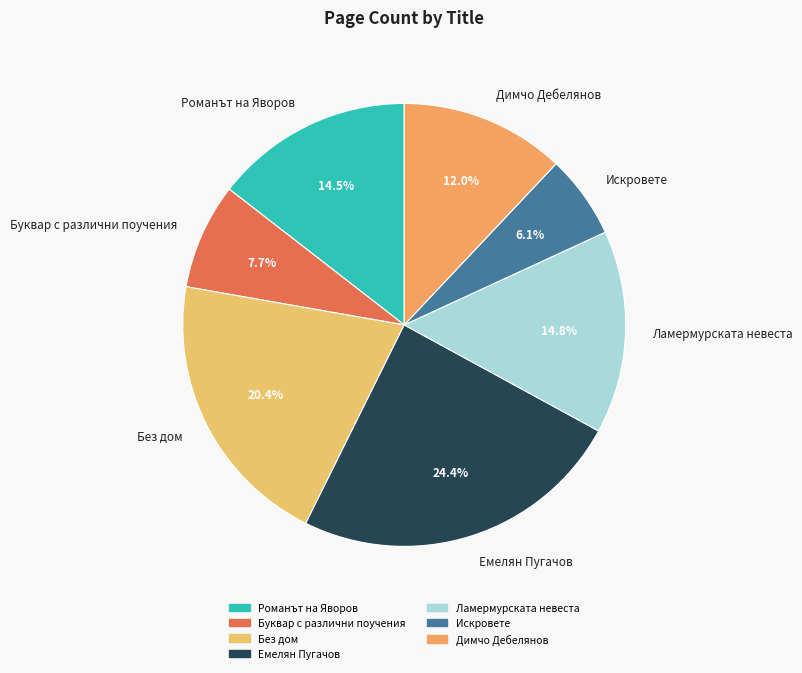

Count the number of slices in the pie.

7